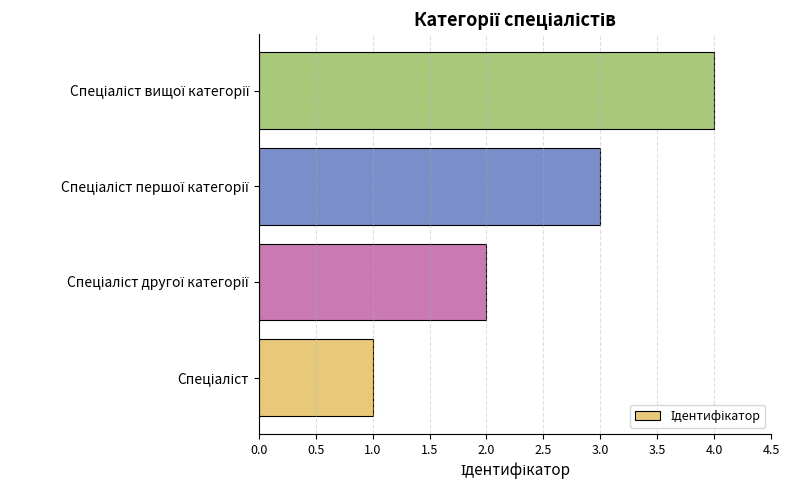

How many bars are there in total?

4